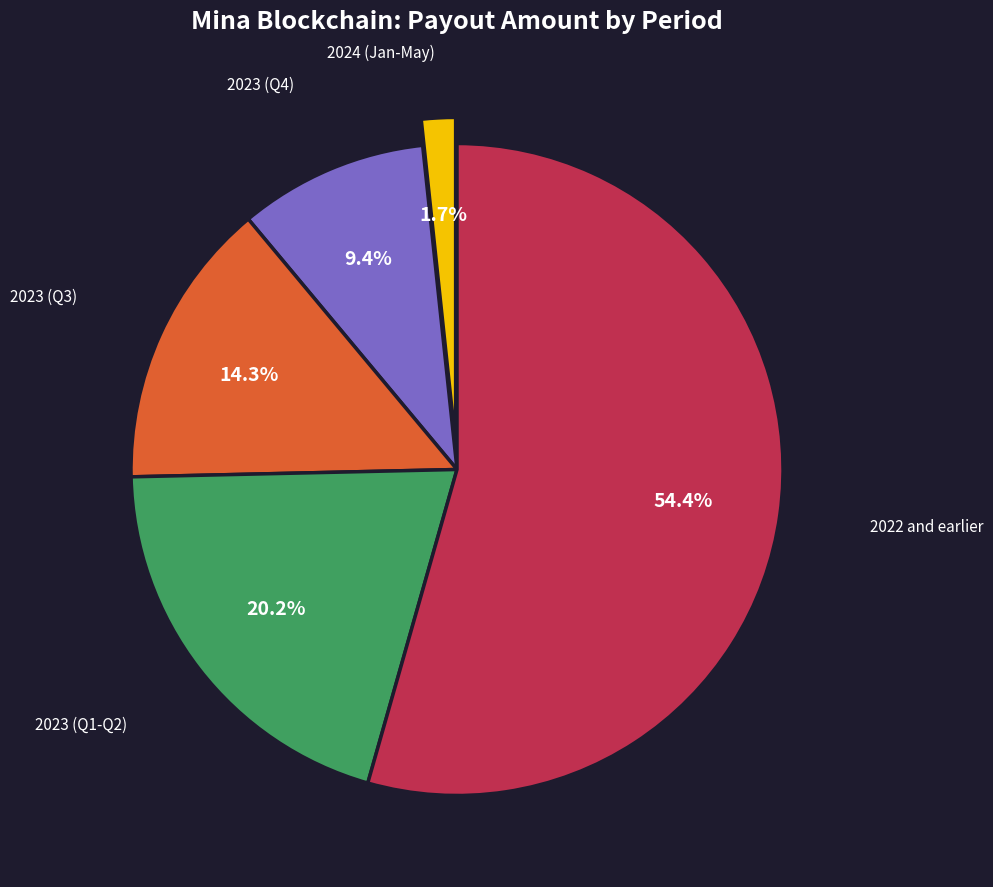

Count the number of slices in the pie.

5